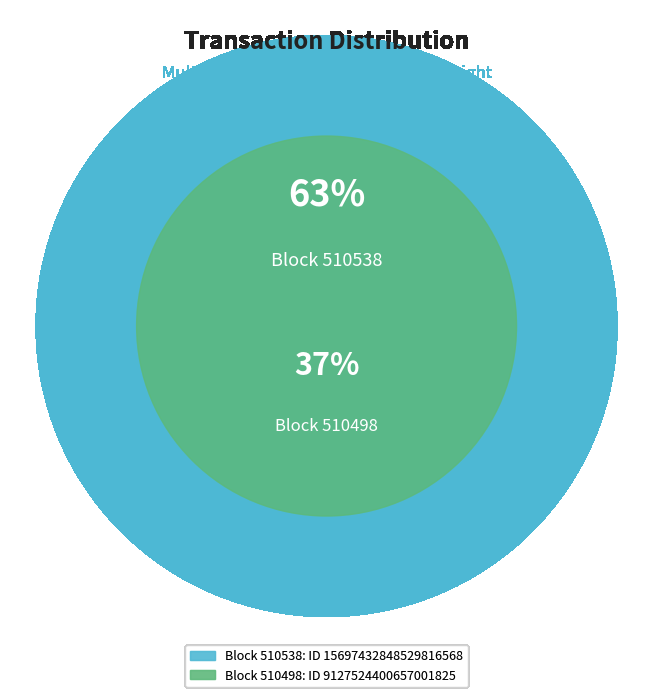

True or false: 510538 accounts for 70% of the total.

False